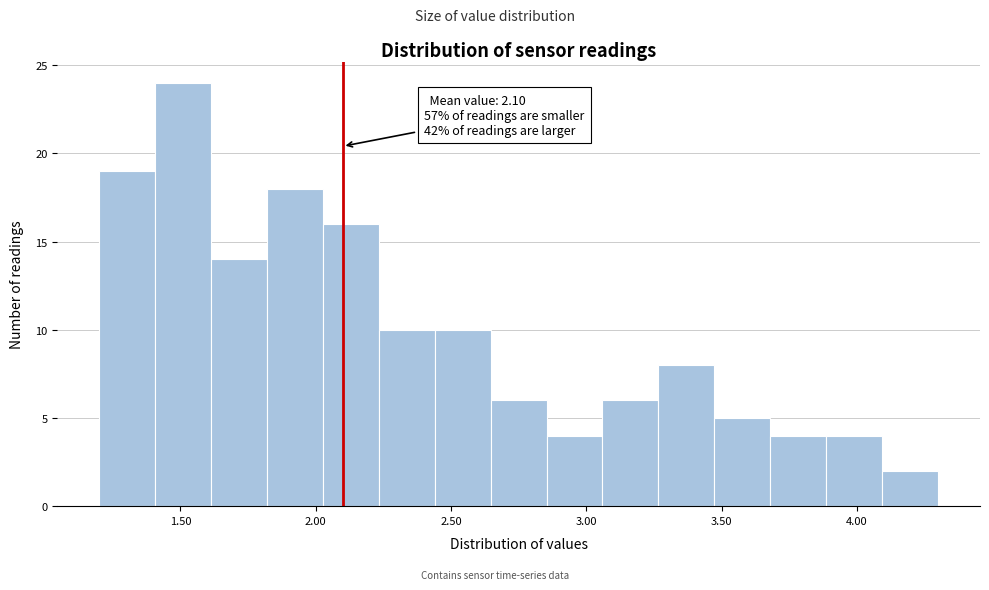

Which range on the x-axis has the tallest bar?

1.40 to 1.60